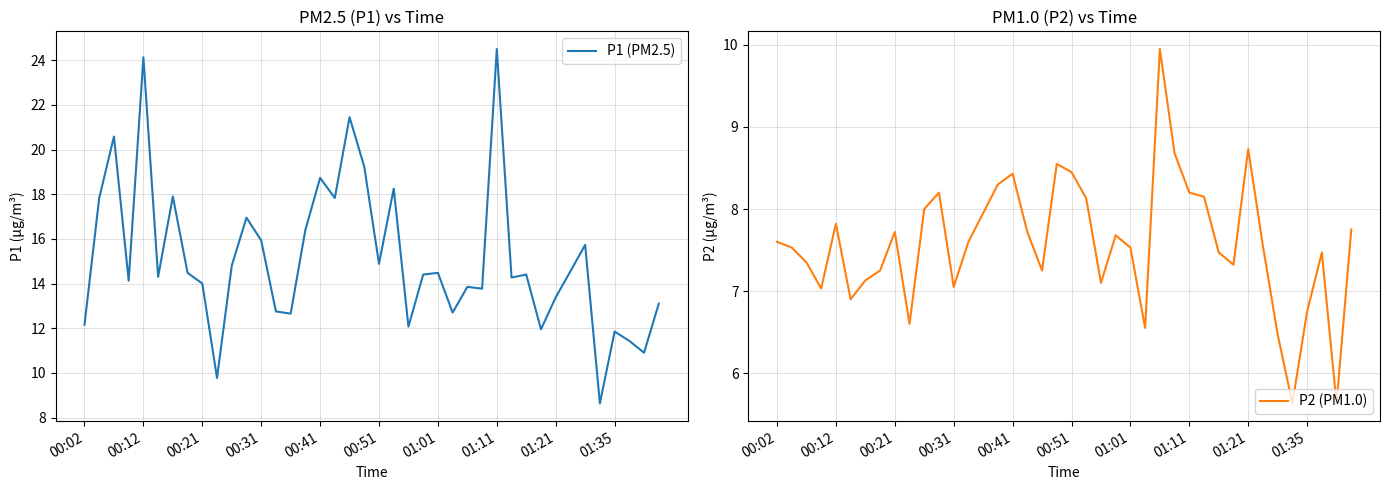

Reading right to left, extract all data points from this chart.

P1 (PM2.5): 13.1	10.9	11.4	11.8	8.6	15.7	14.6	13.4	11.9	14.4	14.3	24.5	13.8	13.8	12.7	14.5	14.4	12.1	18.2	14.9	19.2	21.4	17.8	18.7	16.4	12.7	12.8	15.9	16.9	14.8	9.8	14.0	14.5	17.9	14.3	24.1	14.1	20.6	17.8	12.2
P2 (PM1.0): 7.8	5.6	7.5	6.8	5.6	6.5	7.5	8.7	7.3	7.5	8.2	8.2	8.7	9.9	6.5	7.5	7.7	7.1	8.1	8.4	8.6	7.2	7.7	8.4	8.3	8.0	7.6	7.0	8.2	8.0	6.6	7.7	7.2	7.1	6.9	7.8	7.0	7.3	7.5	7.6